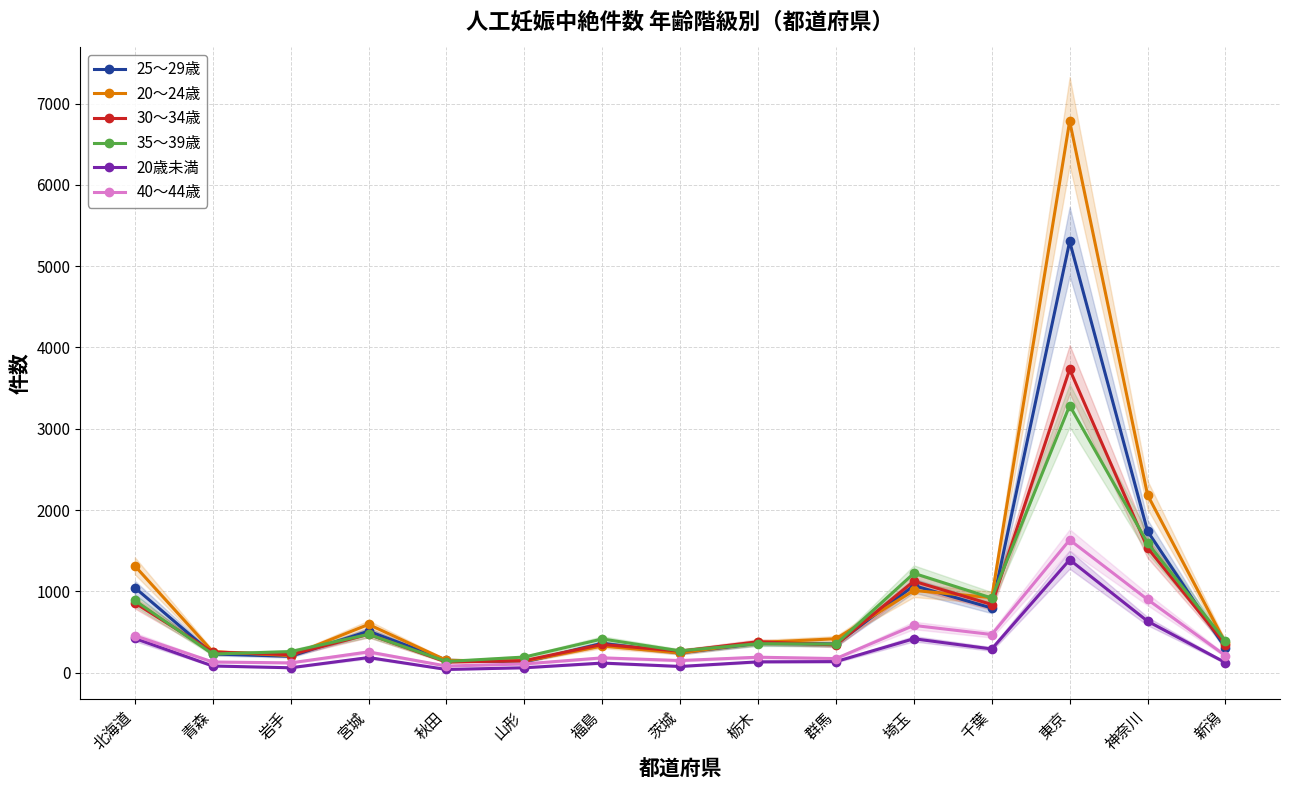

At which category does 30～34歳 reach its first local valley?

岩手